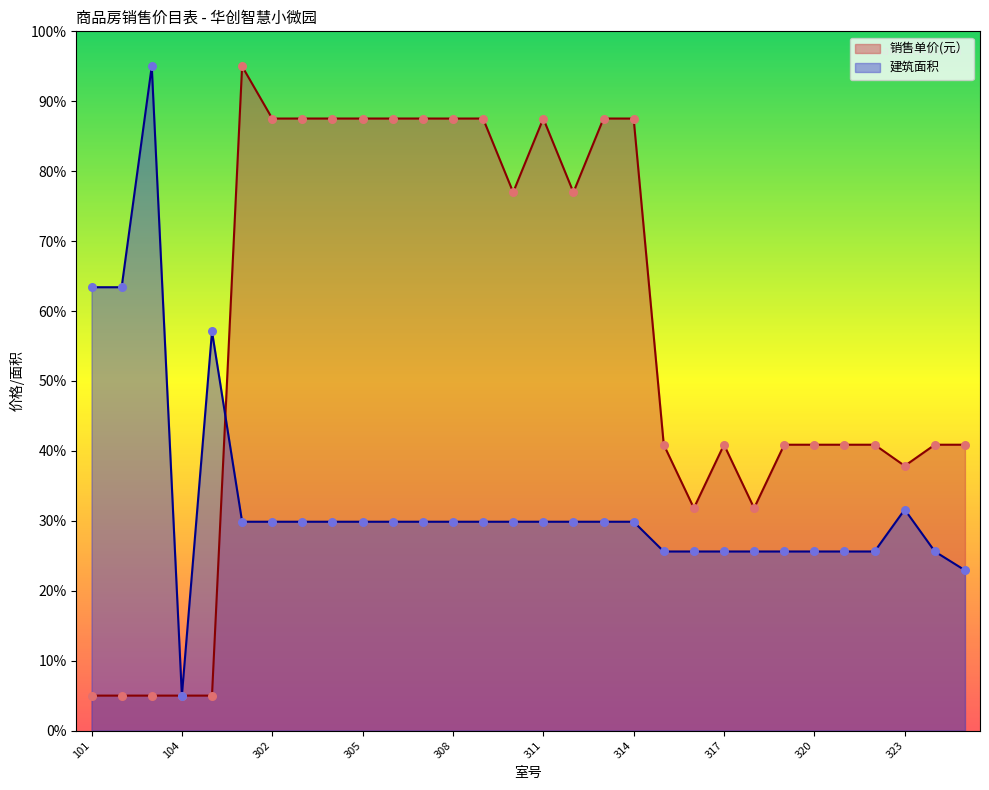

What are all the series names shown in the legend?

销售单价(元）, 建筑面积